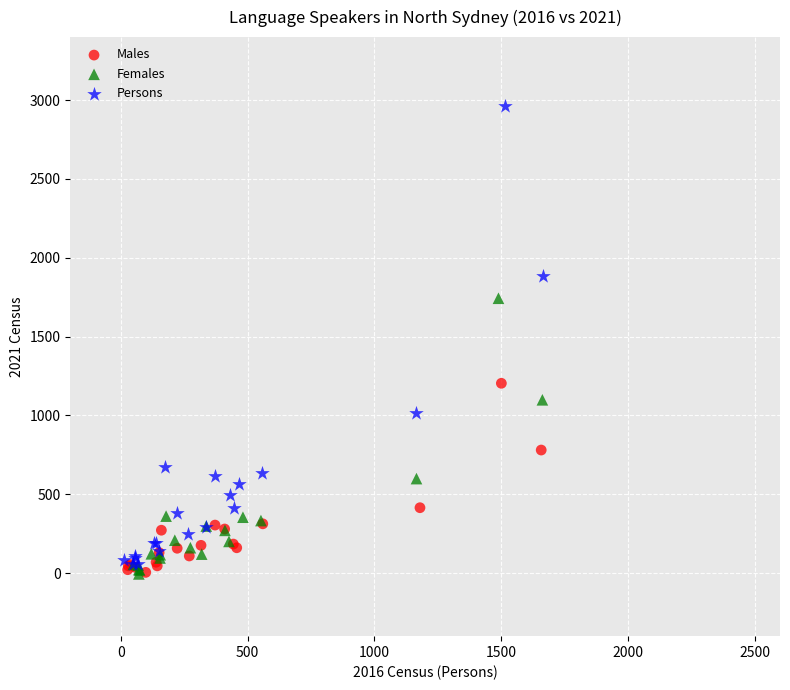

What are all the series names shown in the legend?

Males, Females, Persons